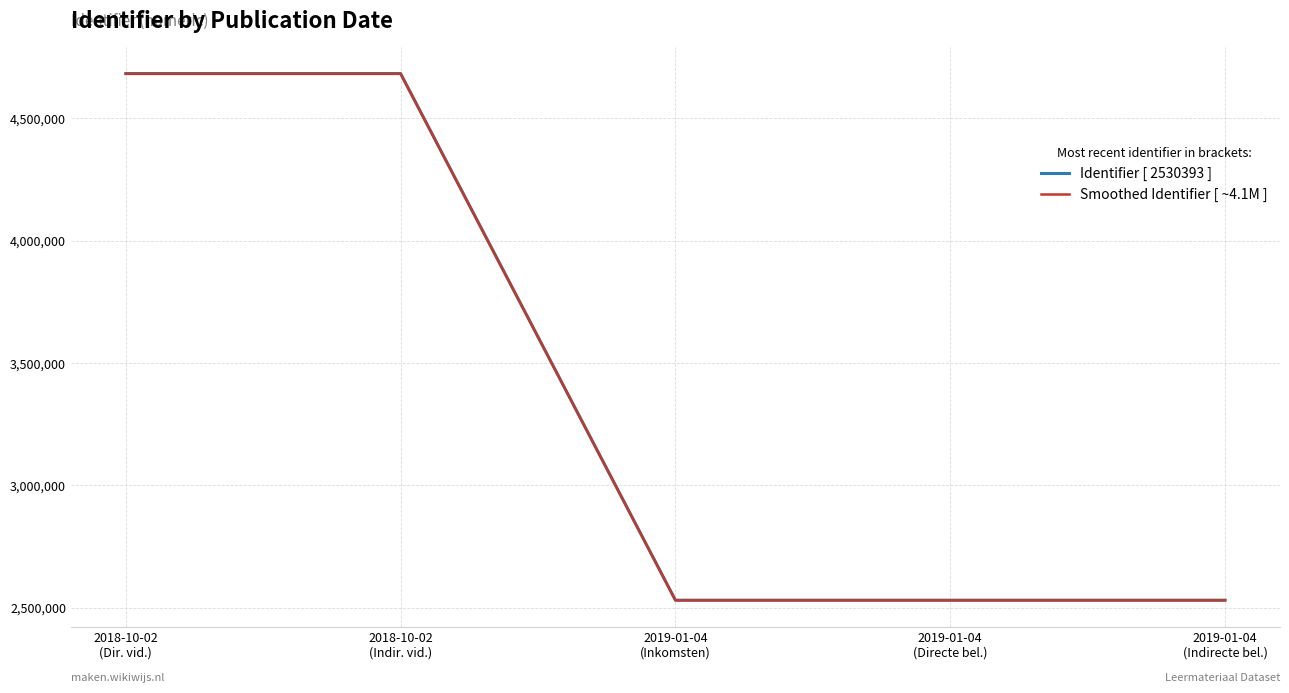

What is the maximum value shown in the chart?

4683152.0